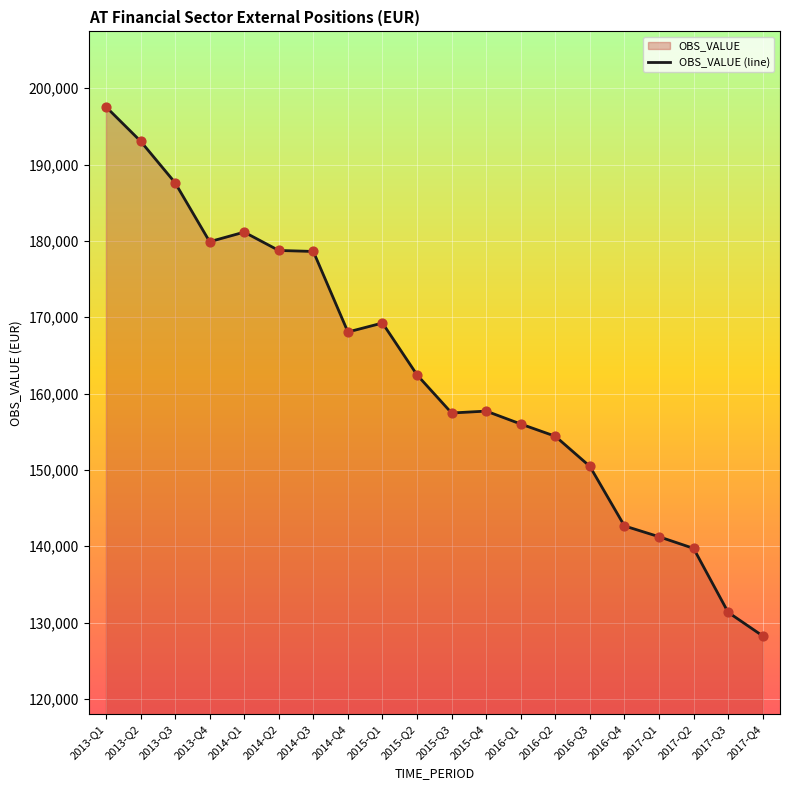

What is the change in value from 2013-Q2 to 2014-Q1?

-11925